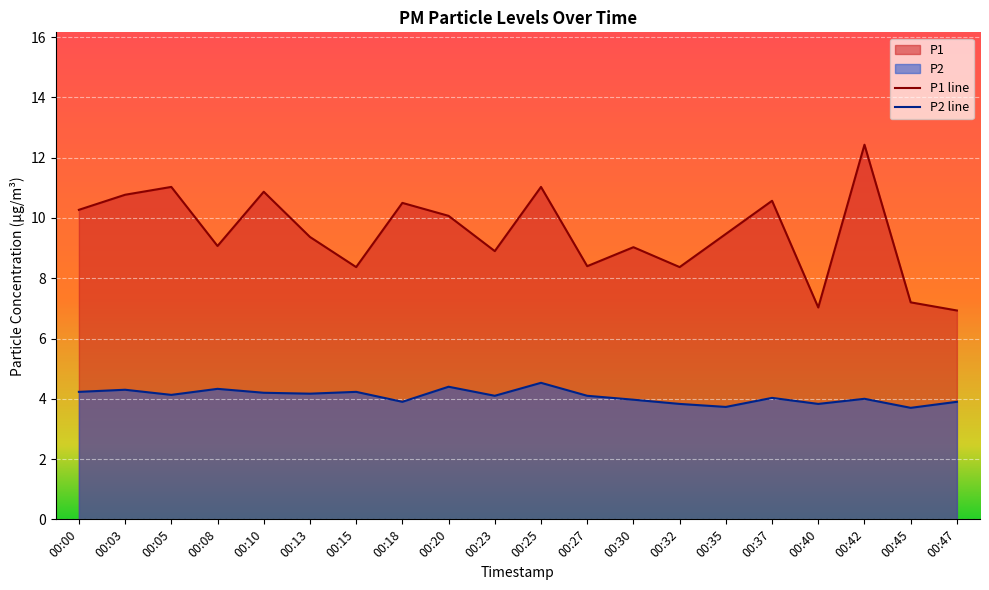

At how many categories does at least one series exceed 10?

9